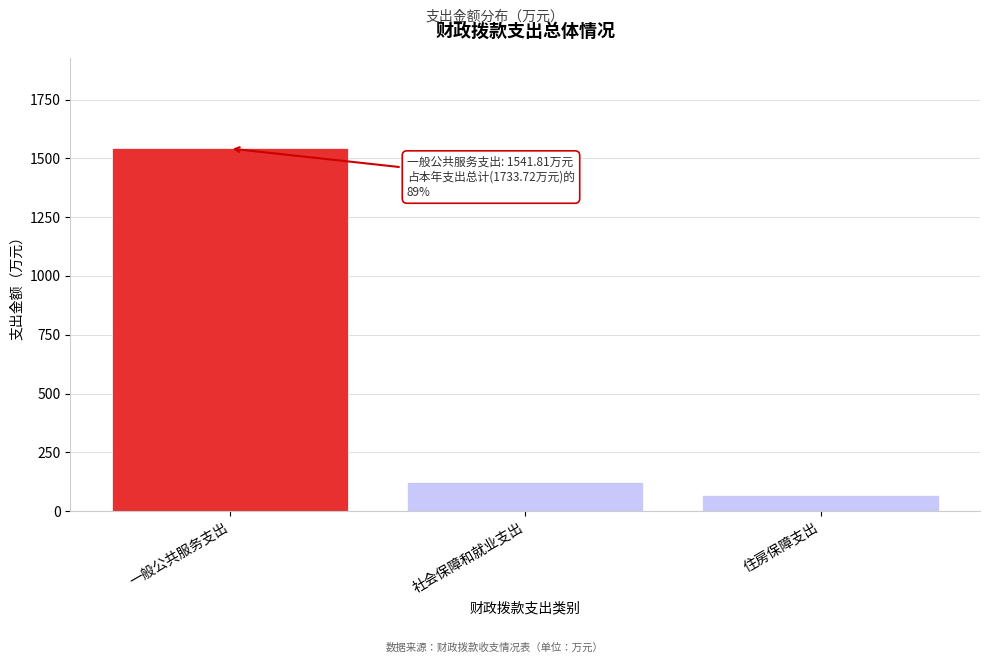

What is the greatest value displayed?

1541.8